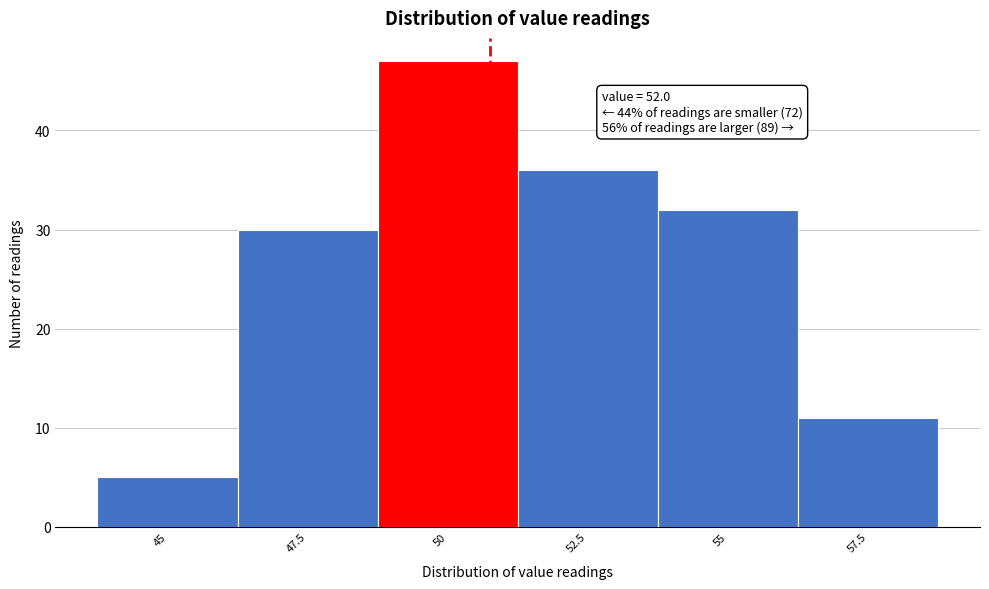

Reading left to right, list all the values displayed in this chart.

45=5	47.5=30	50=47	52.5=36	55=32	57.5=11